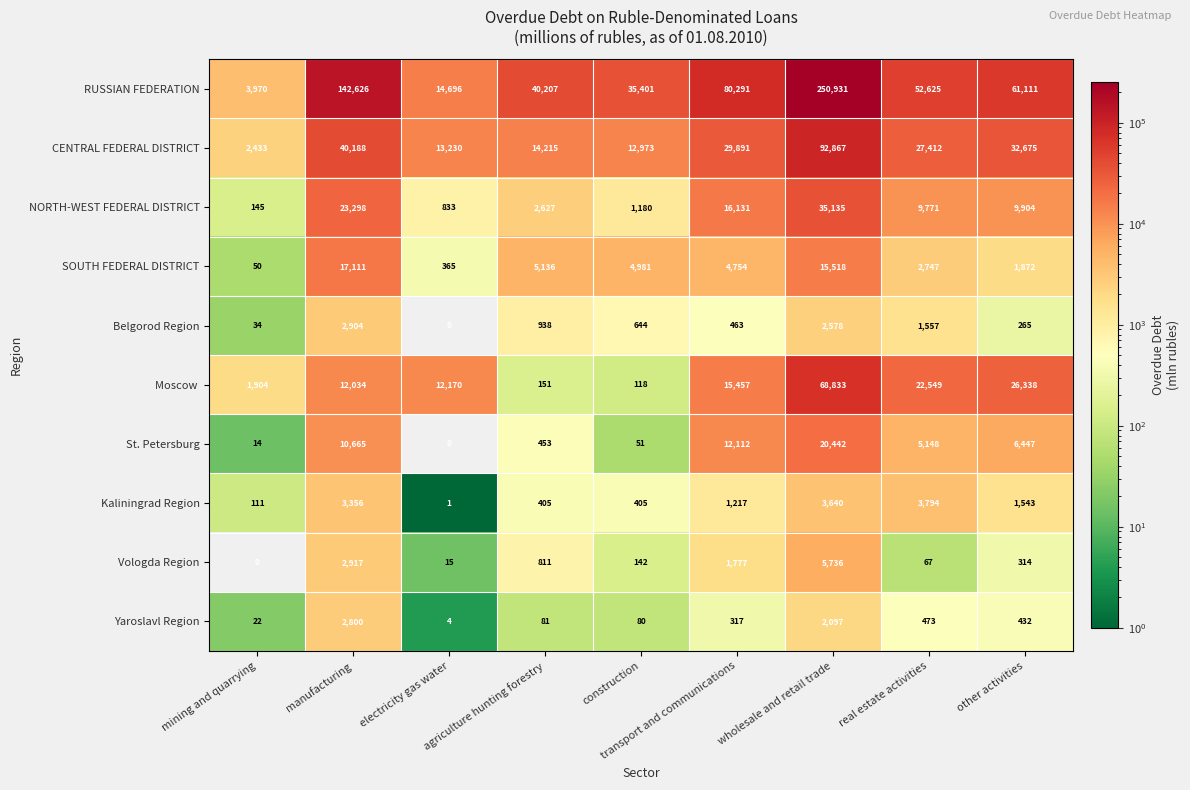

Which series has the widest spread of values?

RUSSIAN FEDERATION